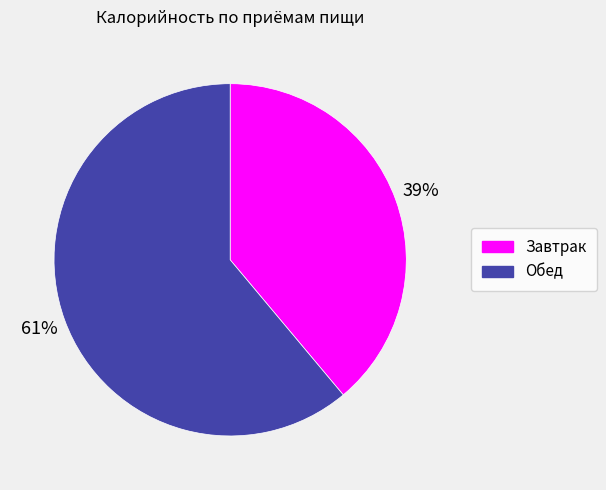

How many slices are in this pie chart?

2